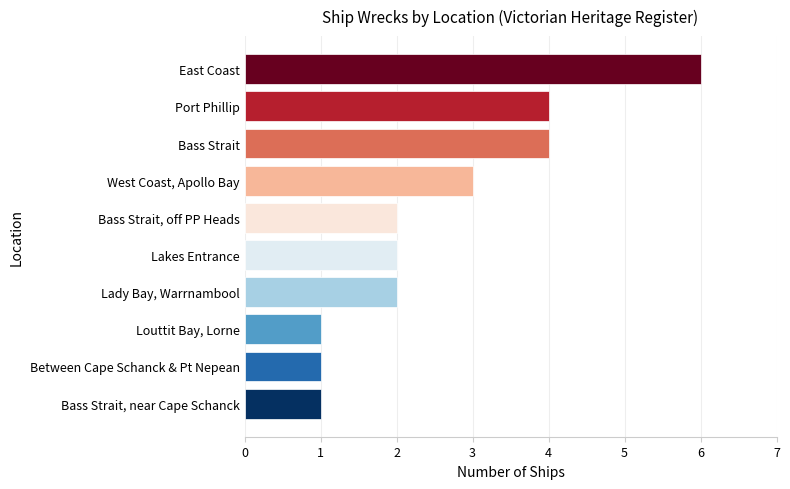

What is the ratio of the value at Port Phillip to the value at Bass Strait, off PP Heads?

2.0